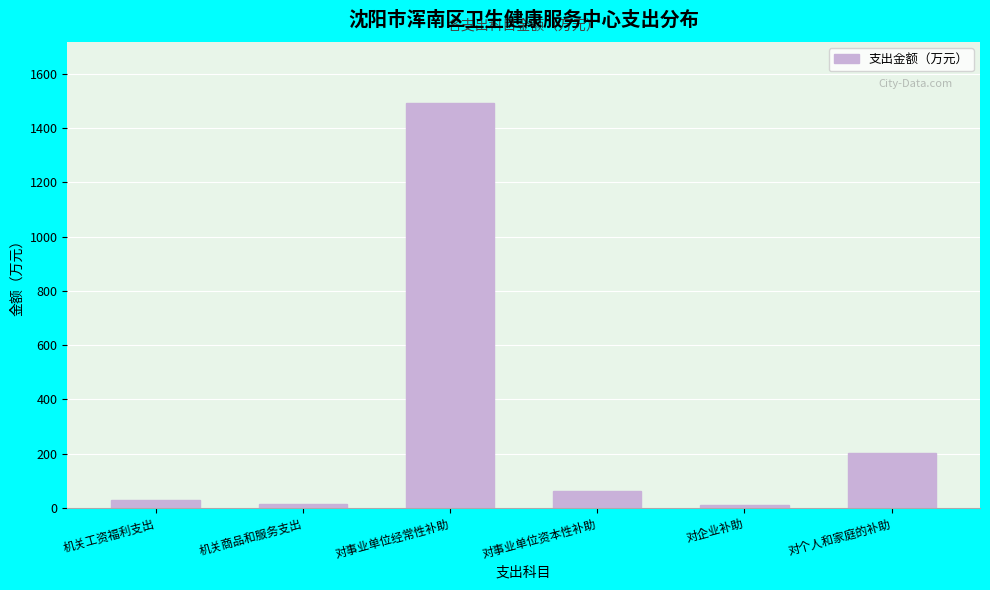

True or false: the data shows 284.9 at 对个人和家庭的补助.

False